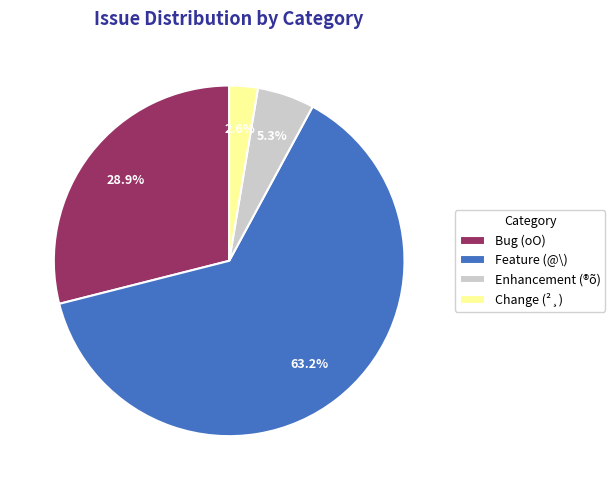

What is the smallest slice in the pie chart?

Change (²¸)